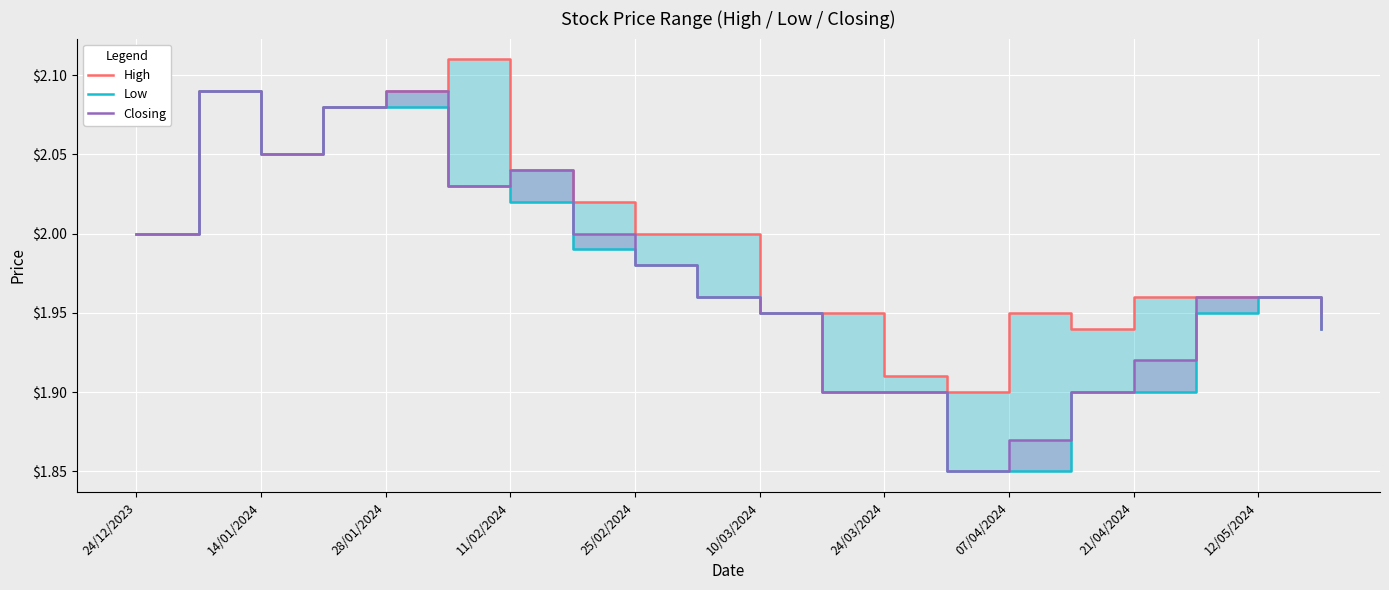

Which series has the largest range (max minus min)?

Low